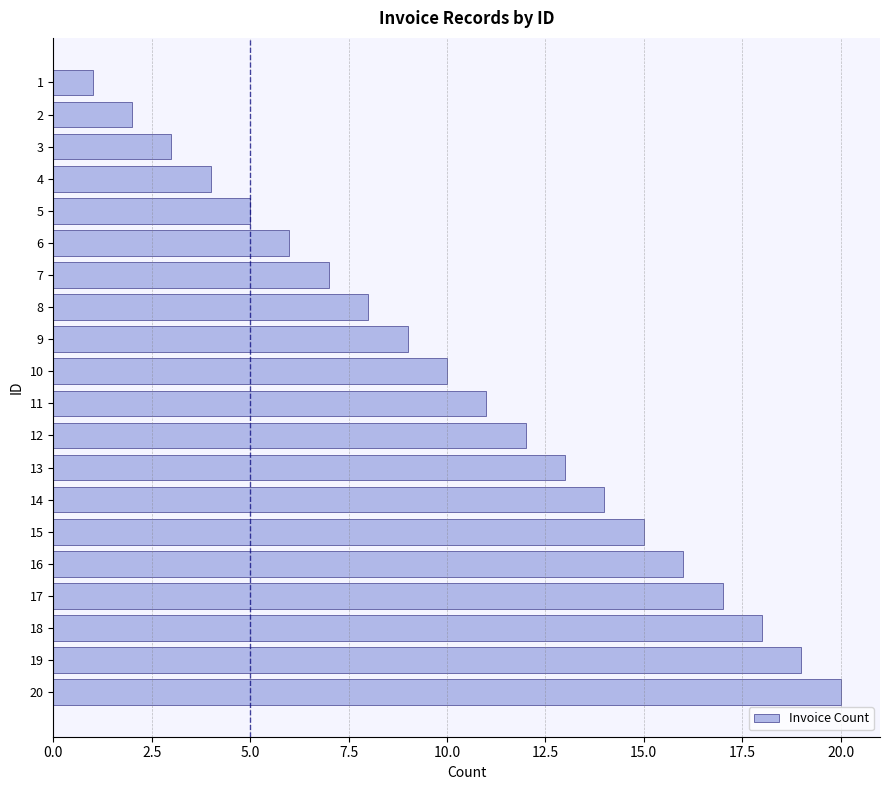

What is the difference between the maximum and minimum values?

19